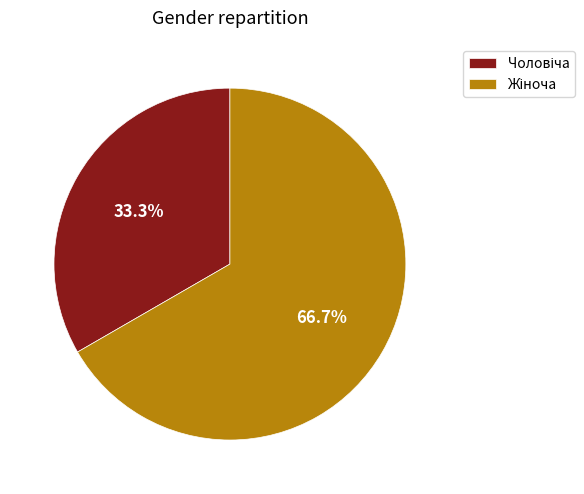

Is there a majority slice in this chart?

Yes